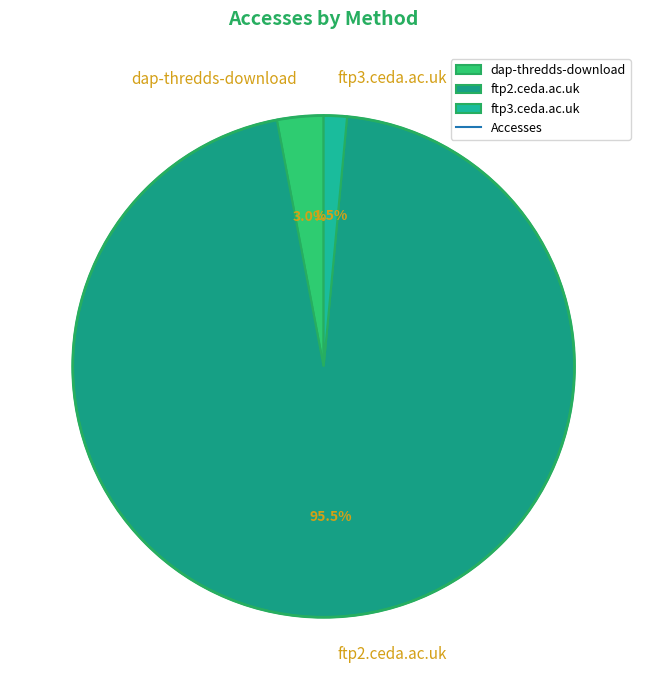

Combined, what portion of the pie is ftp3.ceda.ac.uk and dap-thredds-download?

4.5%